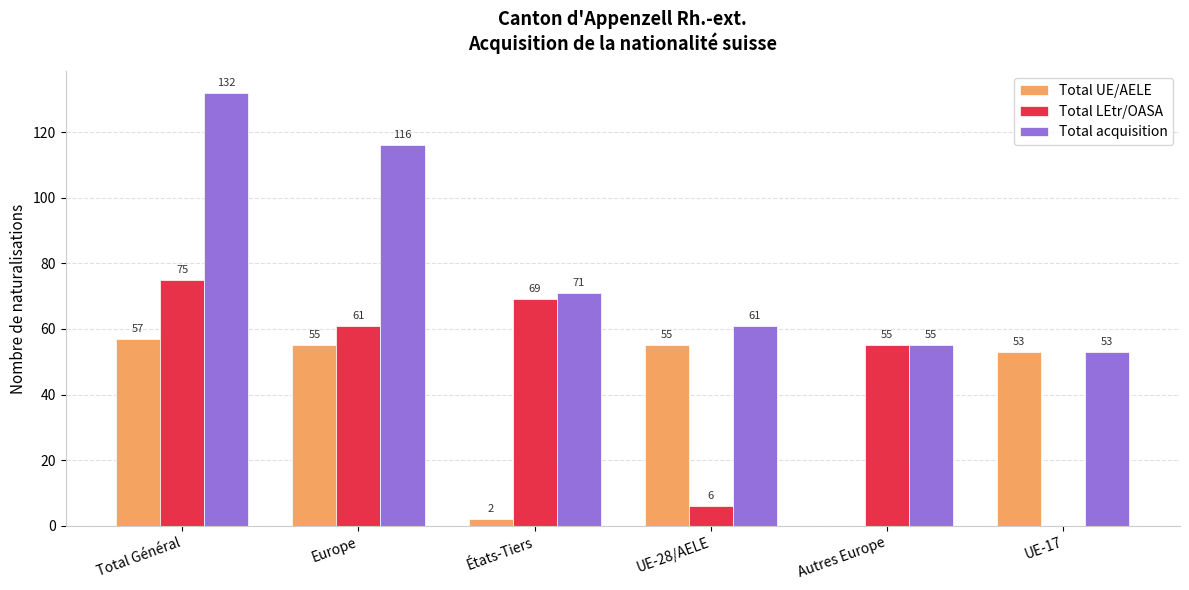

Reading right to left, list all the values displayed in this chart.

Total UE/AELE: UE-17=53	Autres Europe=0	UE-28/AELE=55	États-Tiers=2	Europe=55	Total Général=57
Total LEtr/OASA: UE-17=0	Autres Europe=55	UE-28/AELE=6	États-Tiers=69	Europe=61	Total Général=75
Total acquisition: UE-17=53	Autres Europe=55	UE-28/AELE=61	États-Tiers=71	Europe=116	Total Général=132